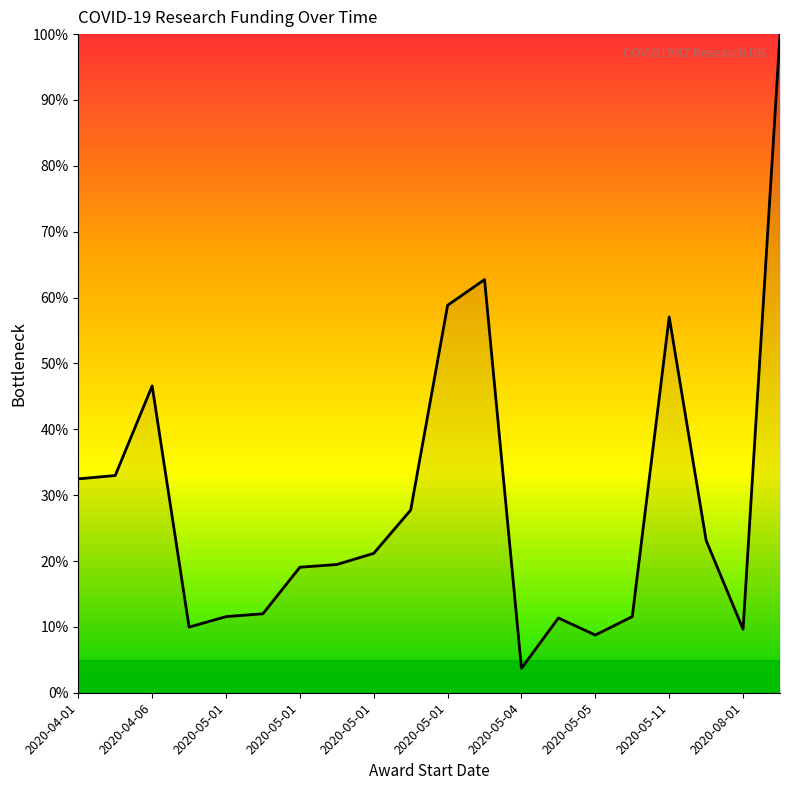

What is the difference between the maximum and minimum values?

96.3